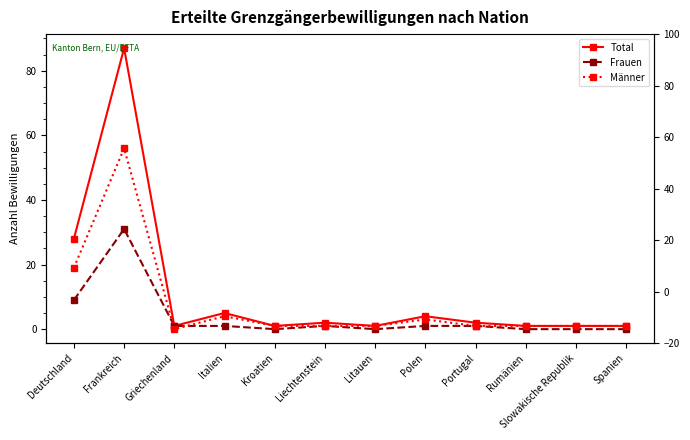

How many data points does each series have?

12